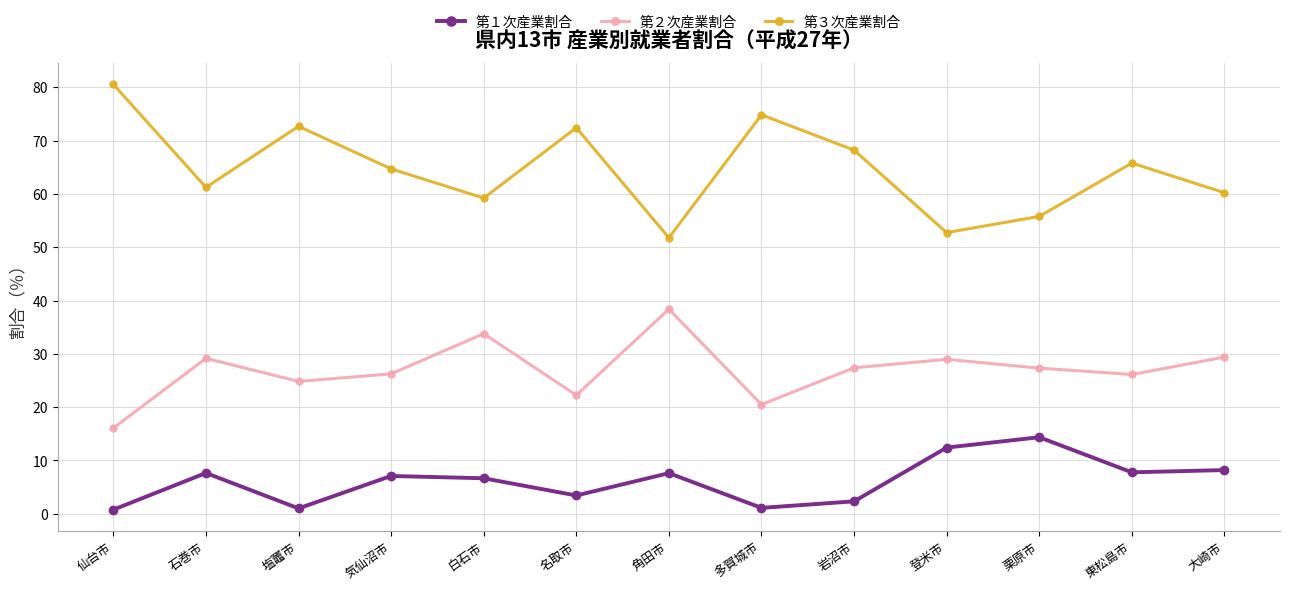

What is the value of the 第３次産業割合 point at the 12th from the left?

65.8